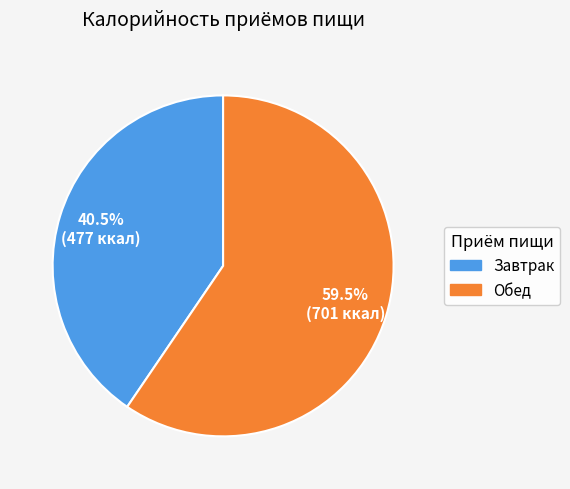

Count the number of slices in the pie.

2